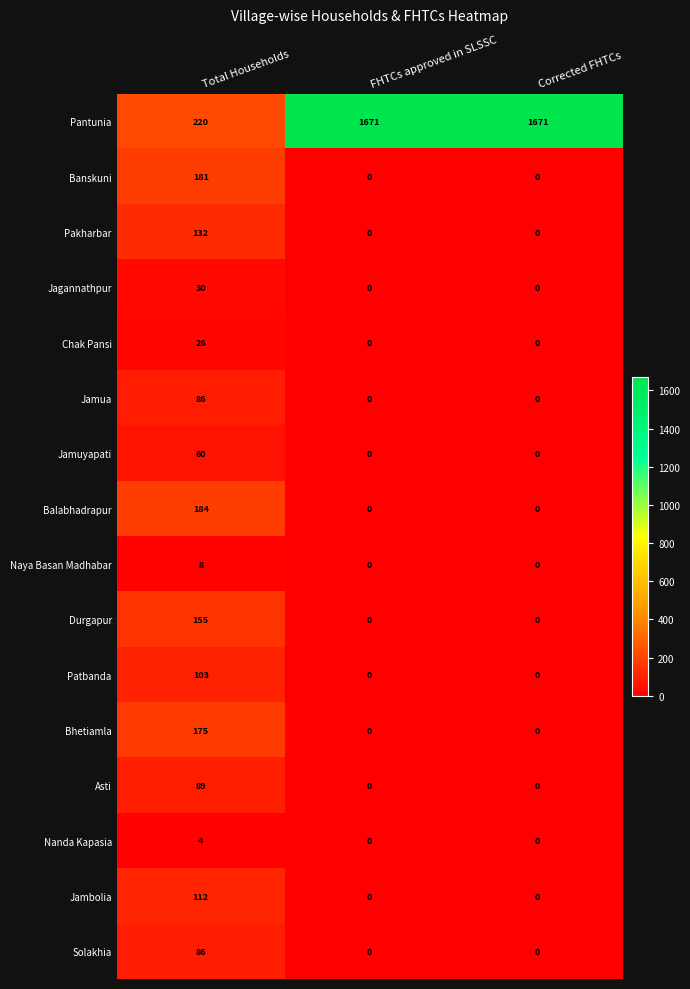

What is the difference between the highest and lowest values at FHTCs approved in SLSSC?

1671